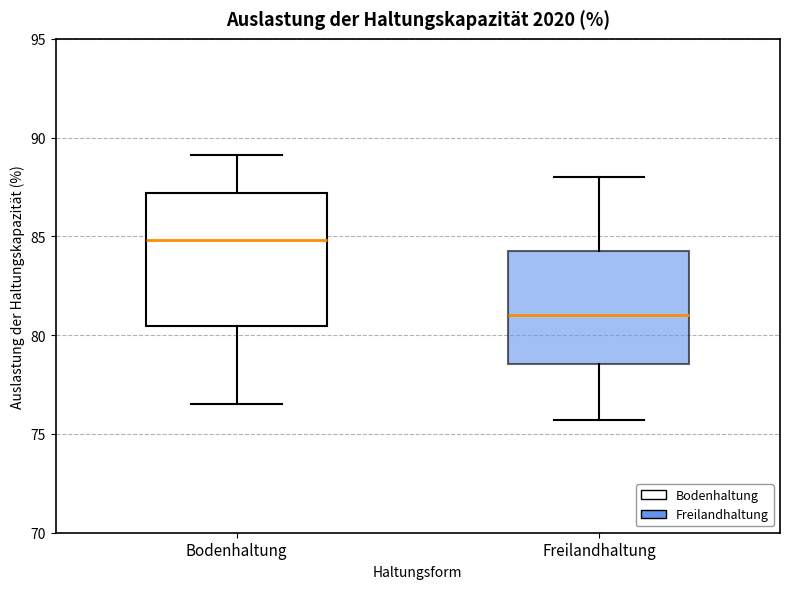

Reading left to right, transcribe this box plot: for each box, give where its median line is, the range the box spans, and where its two whiskers end, as read against the y-axis. The values are not printed on the chart, so give them approximately, as read against the axis.

Bodenhaltung: median 85.0, box 80.5 to 87.0, whiskers 76.5 to 89.0
Freilandhaltung: median 81.0, box 78.5 to 84.5, whiskers 75.5 to 88.0